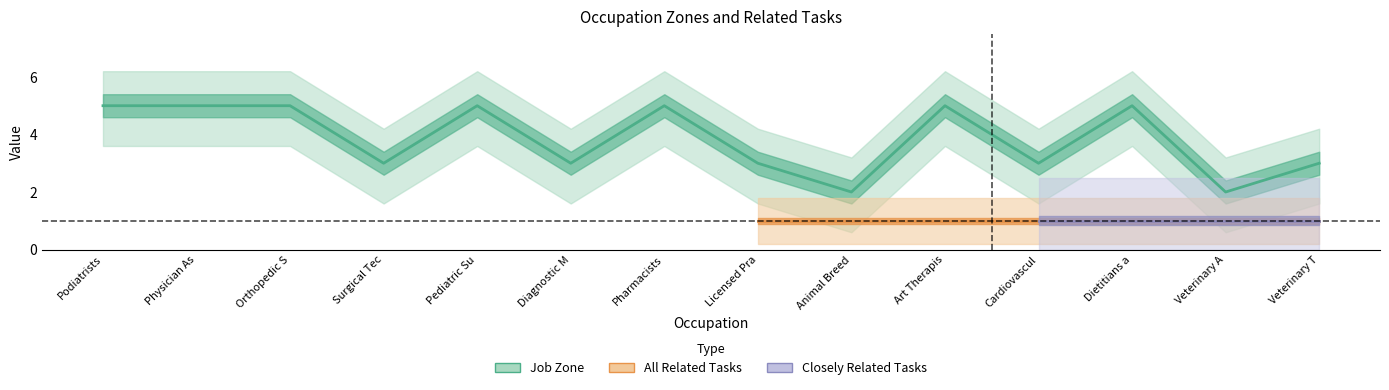

The value at Dietitians a is 2. True or false?

False